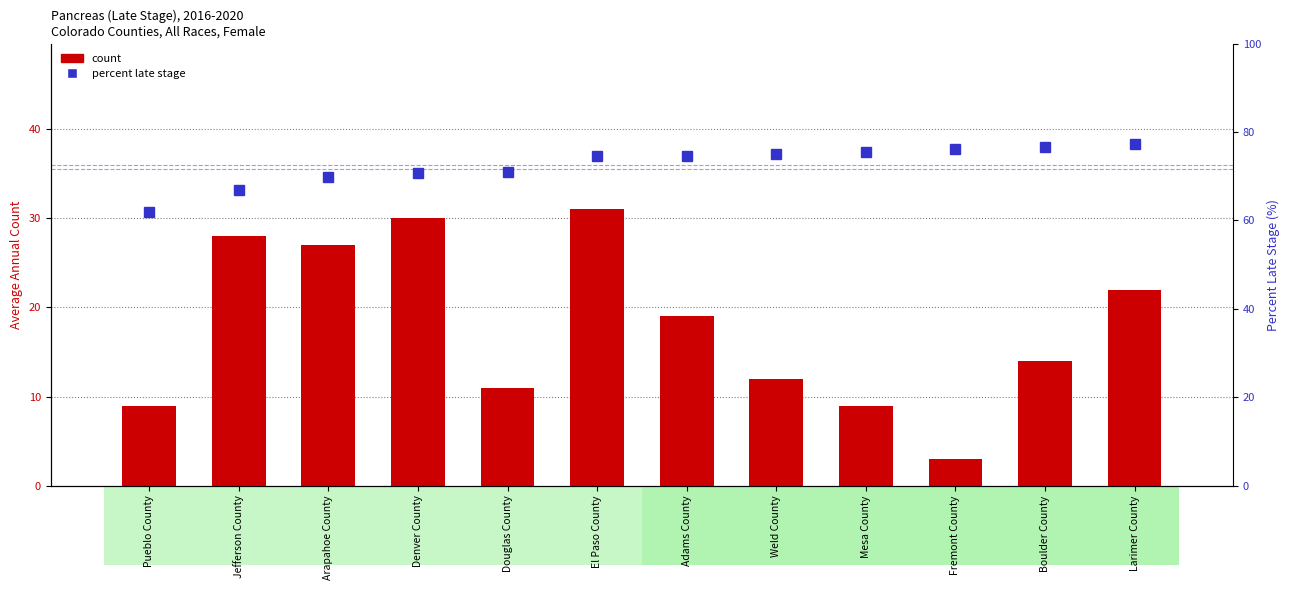

Which has a higher value, Pueblo County or Mesa County?

Pueblo County